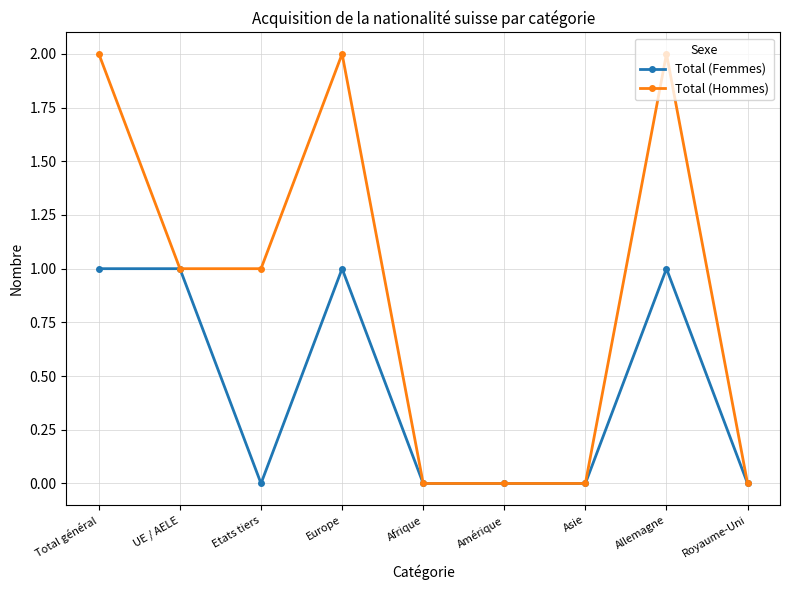

Count the number of data series in this chart.

2